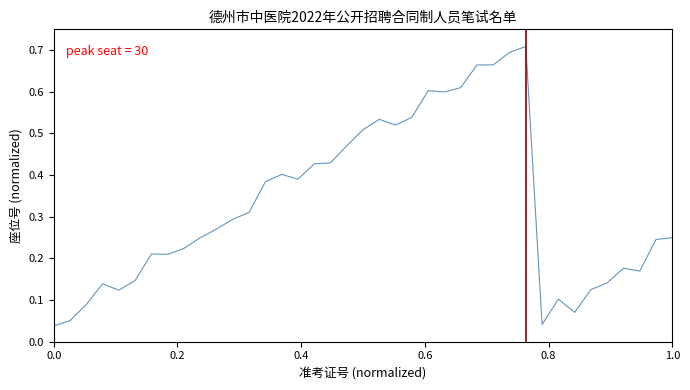

Does the chart display data point markers on the line(s)?

No